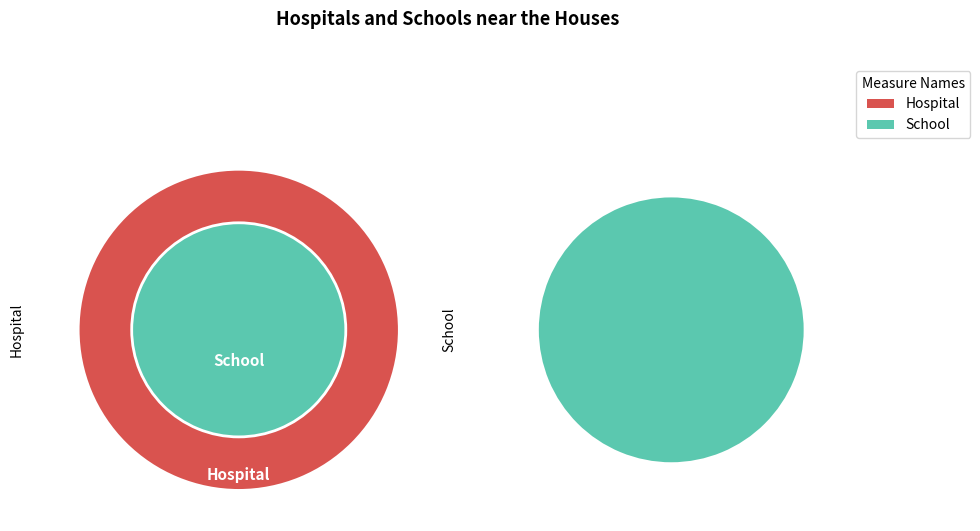

Is it true that 25 is 2% of the pie?

True